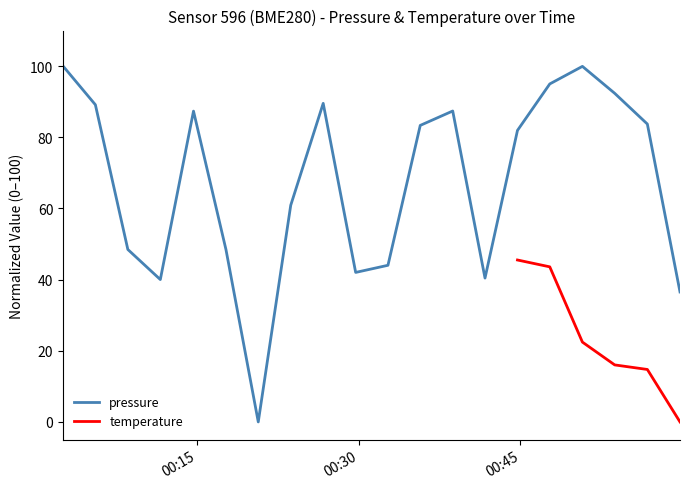

Rank the categories by value from lowest to highest.

2023-06-10T00:20:39, 2023-06-10T00:59:50, 2023-06-10T00:11:33, 2023-06-10T00:41:43, 2023-06-10T00:29:42, 2023-06-10T00:32:42, 2023-06-10T00:17:39, 2023-06-10T00:08:32, 2023-06-10T00:23:40, 2023-06-10T00:44:44, 2023-06-10T00:35:42, 2023-06-10T00:56:48, 2023-06-10T00:14:38, 2023-06-10T00:38:43, 2023-06-10T00:05:31, 2023-06-10T00:26:41, 2023-06-10T00:53:46, 2023-06-10T00:47:44, 2023-06-10T00:50:46, 2023-06-10T00:02:31